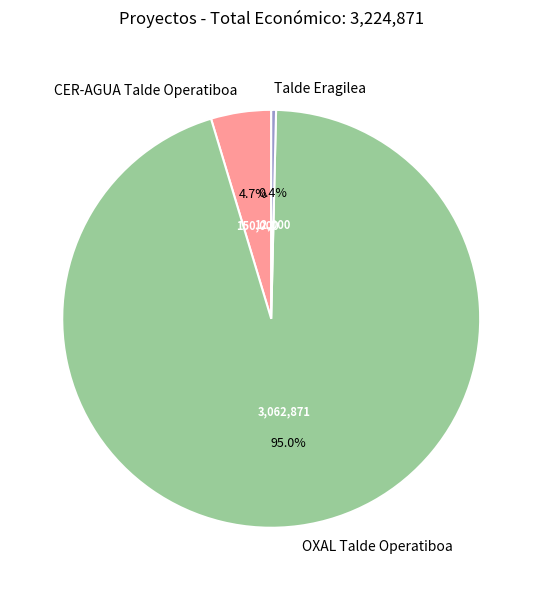

Which slice is the largest?

OXAL Talde Operatiboa